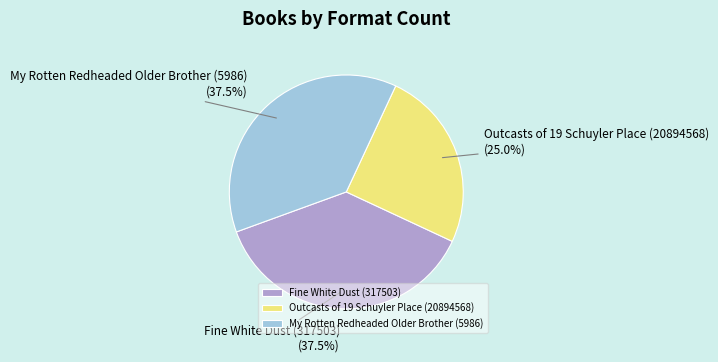

Does Fine White Dust (317503) represent more than half of the total?

No